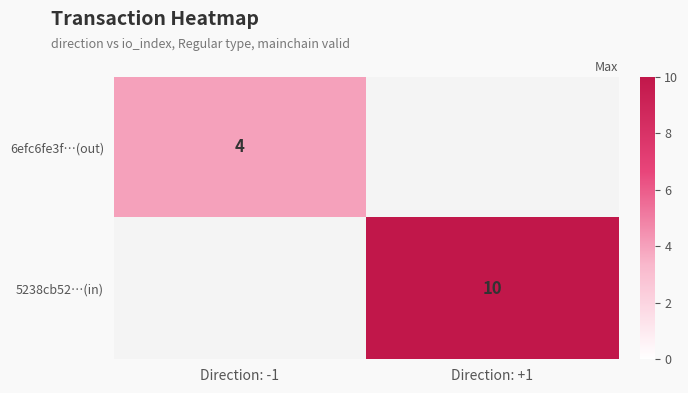

Is the value of 5238cb52…(in) at Direction: +1 greater than the value of 6efc6fe3f…(out) at Direction: -1?

Yes